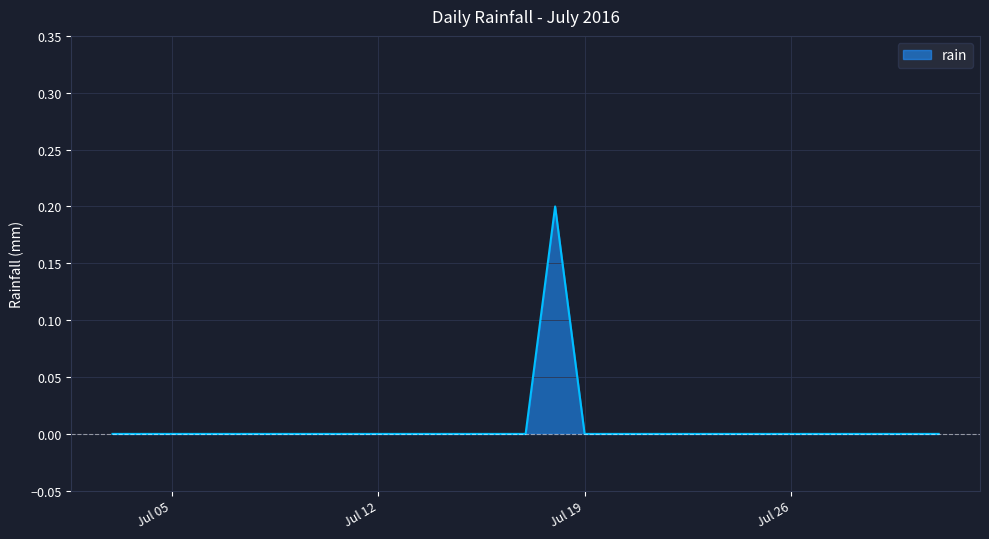

How many lines are shown in the chart?

1